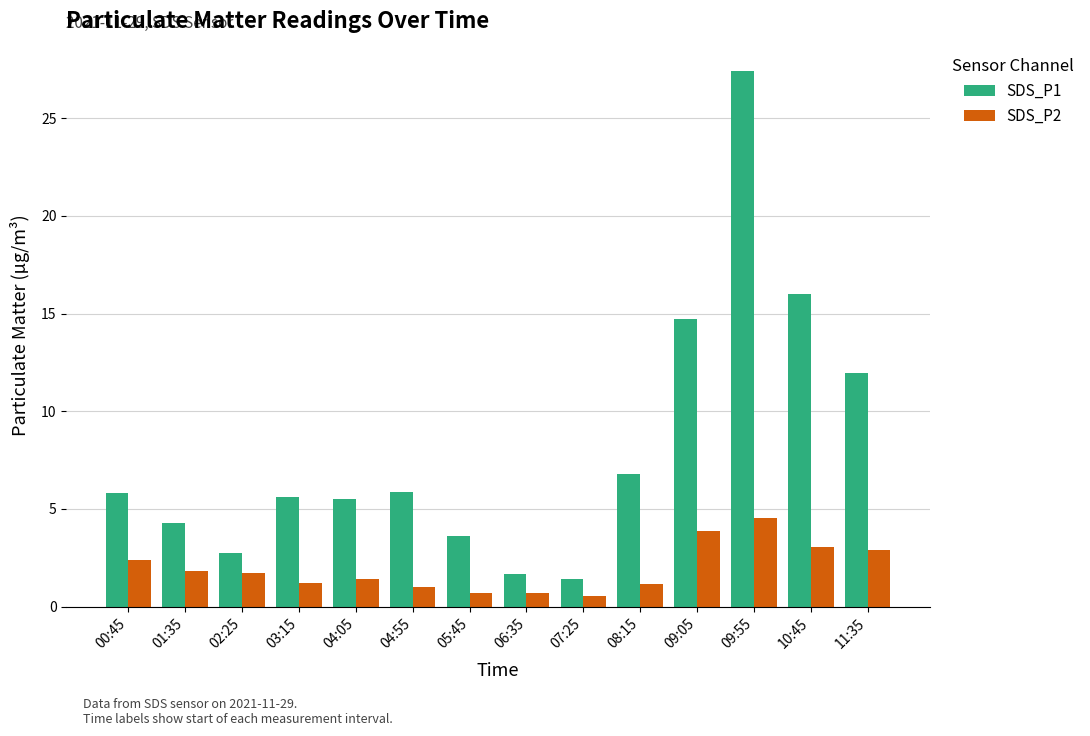

Is it true that SDS_P1 equals 2.7 at 02:25?

True